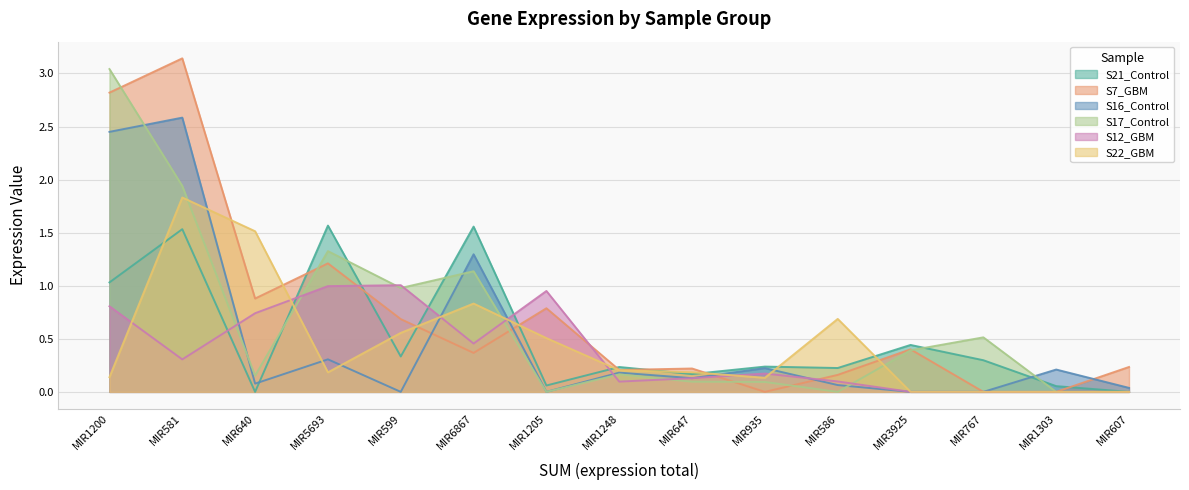

What position from the right is MIR767?

3